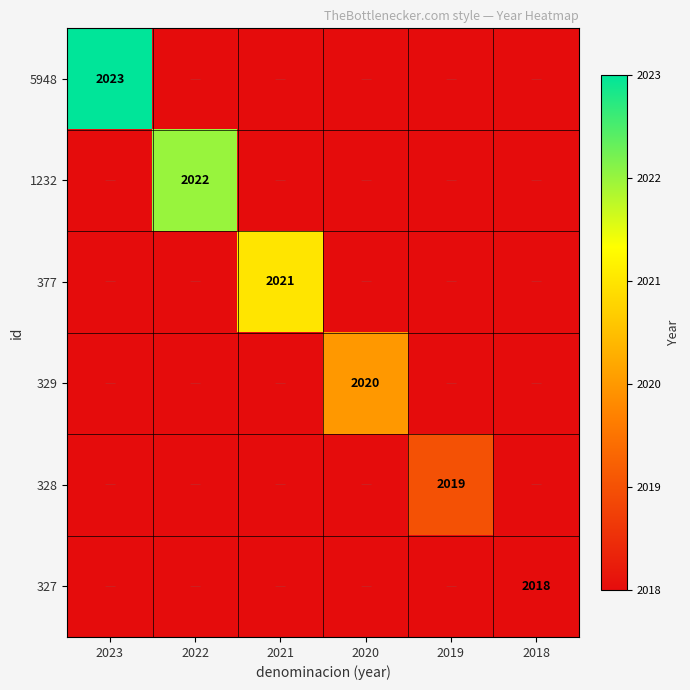

How many distinct data groups are displayed?

6